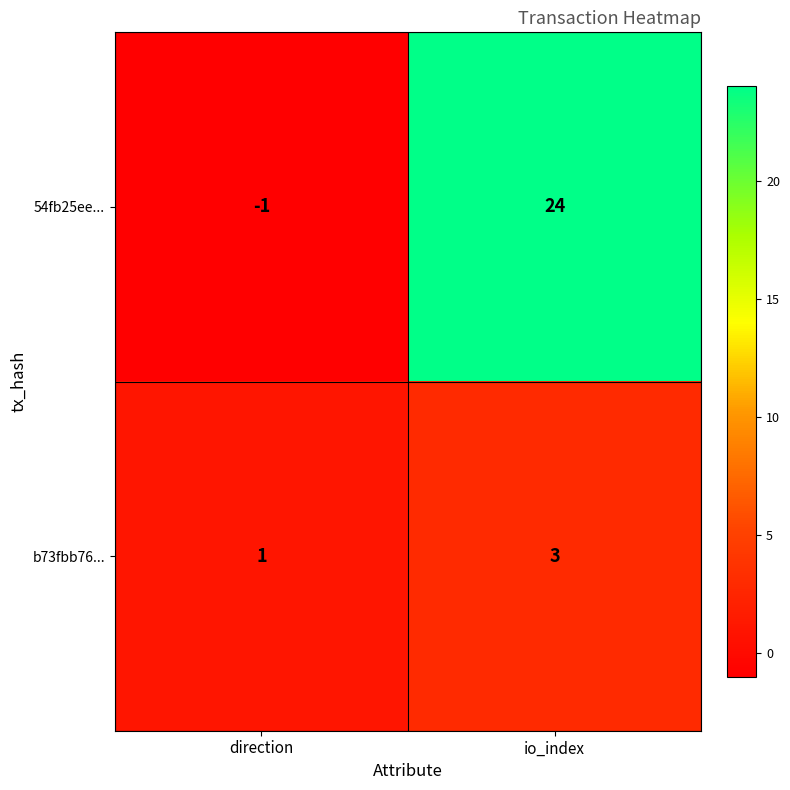

At how many categories does at least one series exceed 17?

1